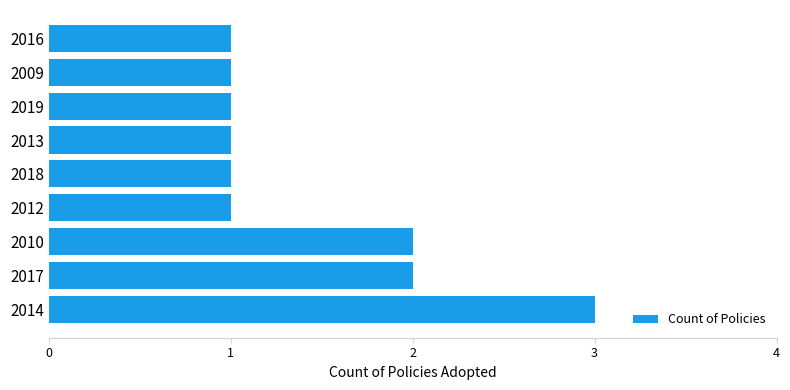

What is the maximum value shown in the chart?

3